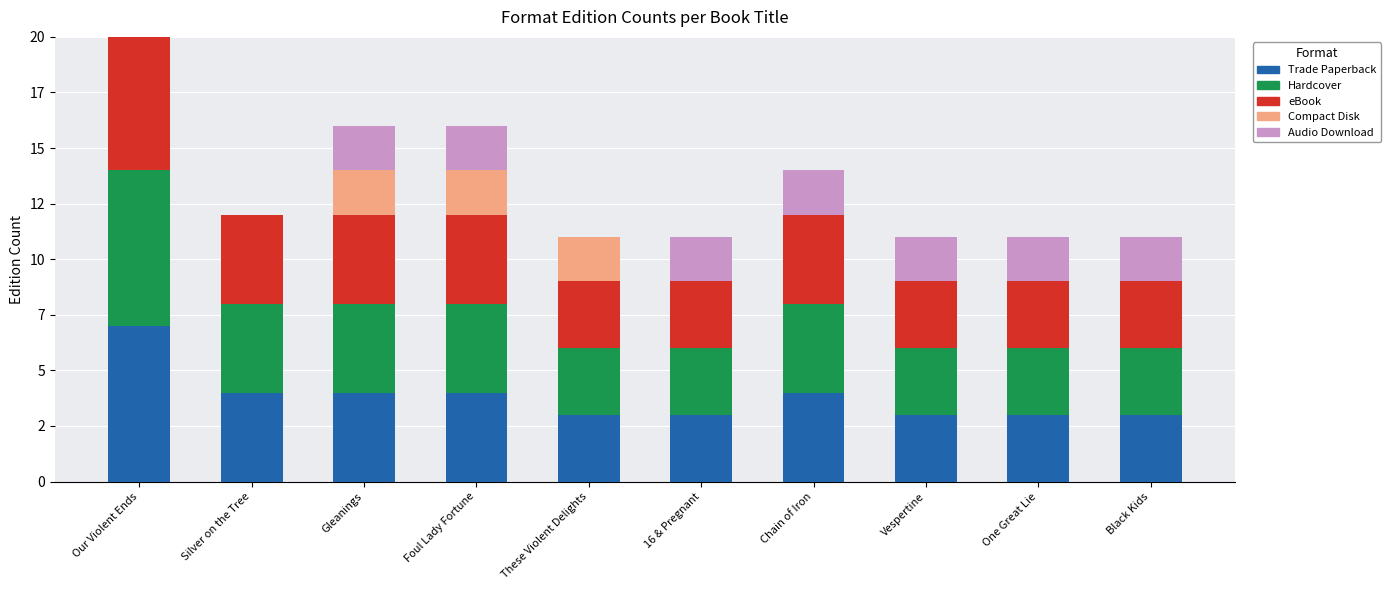

Read the eBook value at Gleanings.

4